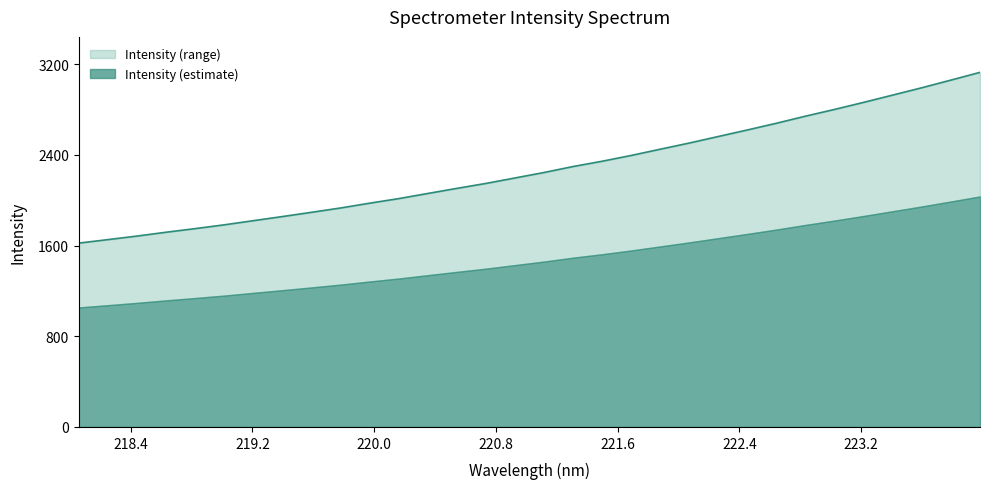

Reading left to right, extract all data points from this chart.

218.0596=1621.9	218.2508=1652.6	218.442=1684.0	218.6332=1717.9	218.8244=1749.7	219.0156=1783.2	219.2067=1819.8	219.3979=1856.2	219.589=1893.7	219.7801=1932.0	219.9712=1974.3	220.1623=2014.6	220.3533=2059.9	220.5444=2104.9	220.7354=2148.6	220.9264=2196.8	221.1174=2245.1	221.3083=2297.8	221.4993=2344.5	221.6902=2395.5	221.8812=2450.7	222.0721=2505.1	222.263=2563.0	222.4538=2620.5	222.6447=2679.8	222.8355=2742.4	223.0264=2801.8	223.2172=2864.0	223.408=2928.2	223.5987=2992.7	223.7895=3060.0	223.9802=3128.2